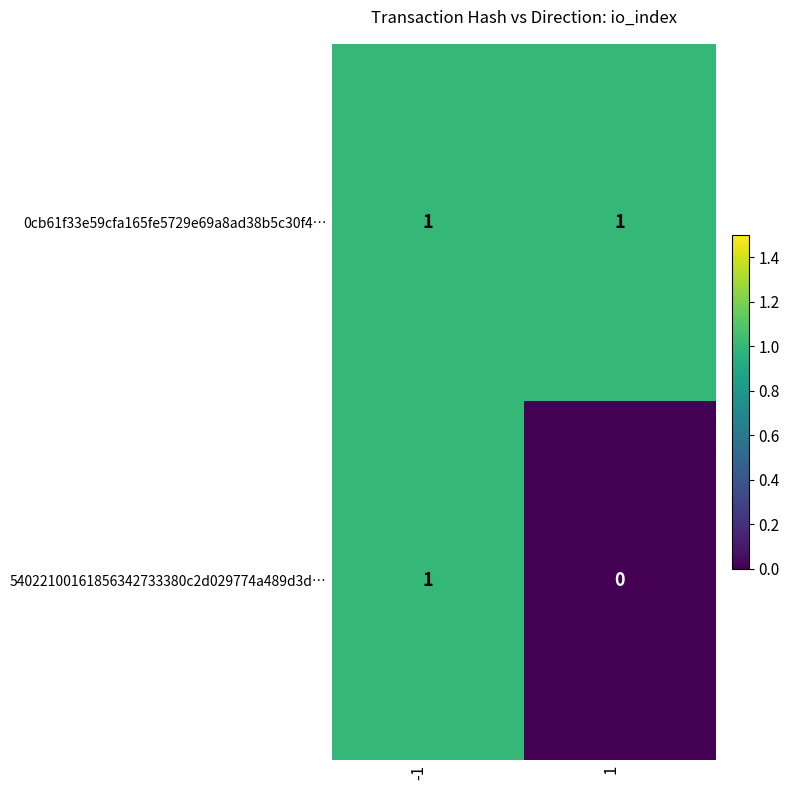

List the labels in order of 54022100161856342733380c2d029774a489d3d… value, largest first.

-1, 1